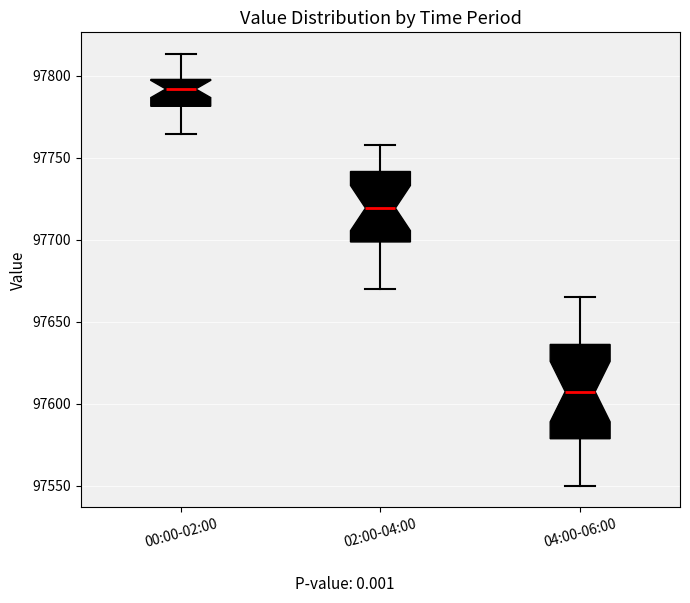

Which box's median line is the highest?

00:00-02:00